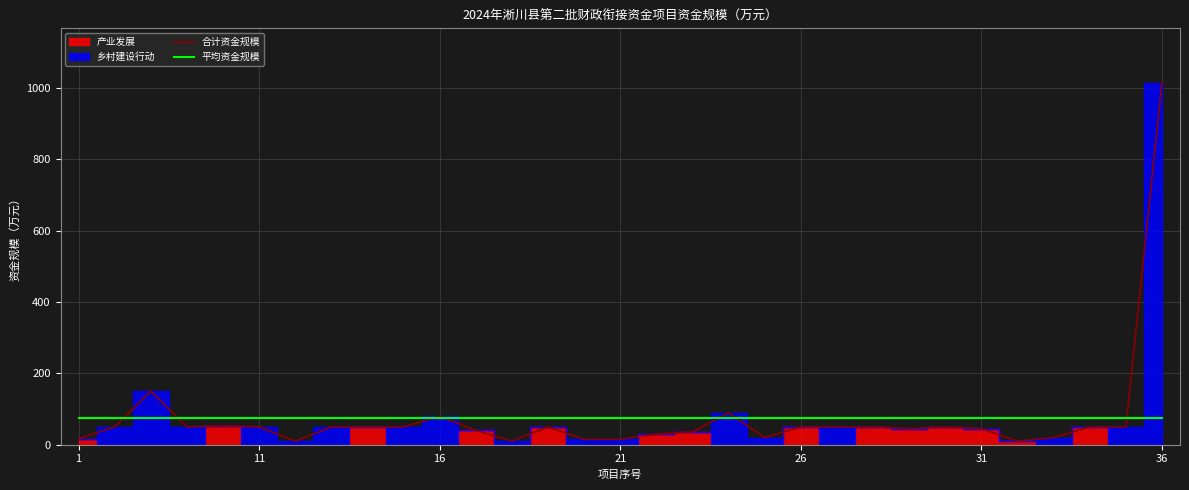

What is the minimum value for 平均资金规模?

75.8